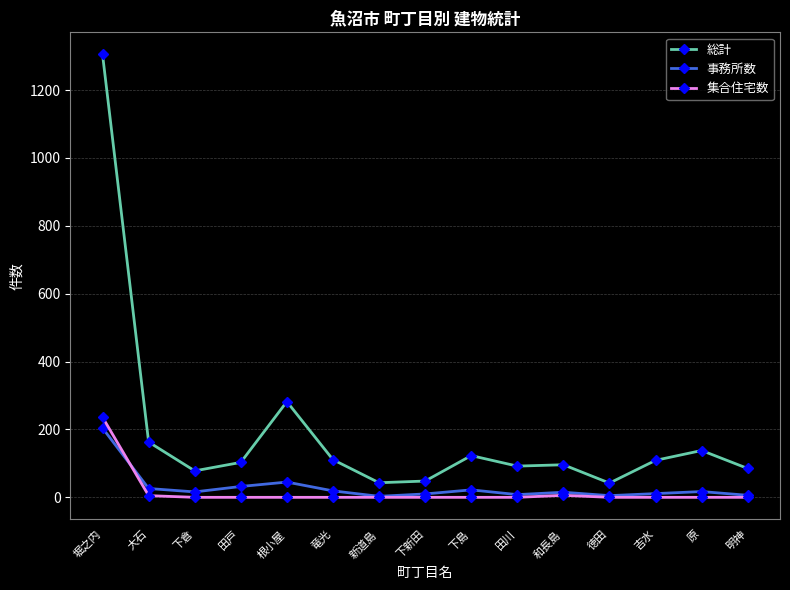

True or false: 事務所数 has more than 2 points higher than both neighbors.

True